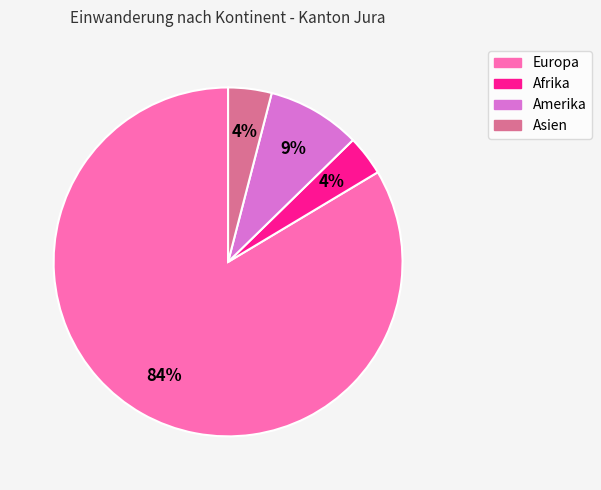

To the nearest percent, what is the difference between the Amerika and Asien slice percentages?

5%